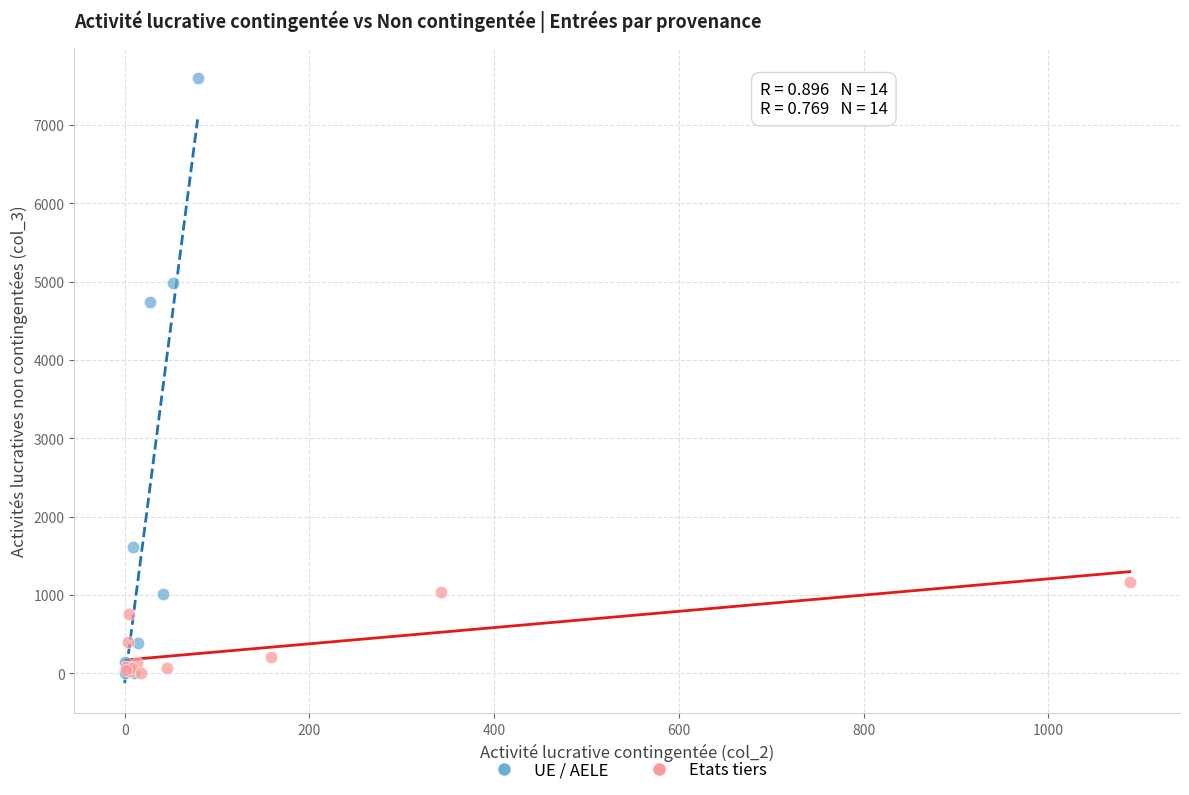

What are all the series names shown in the legend?

UE / AELE, Etats tiers